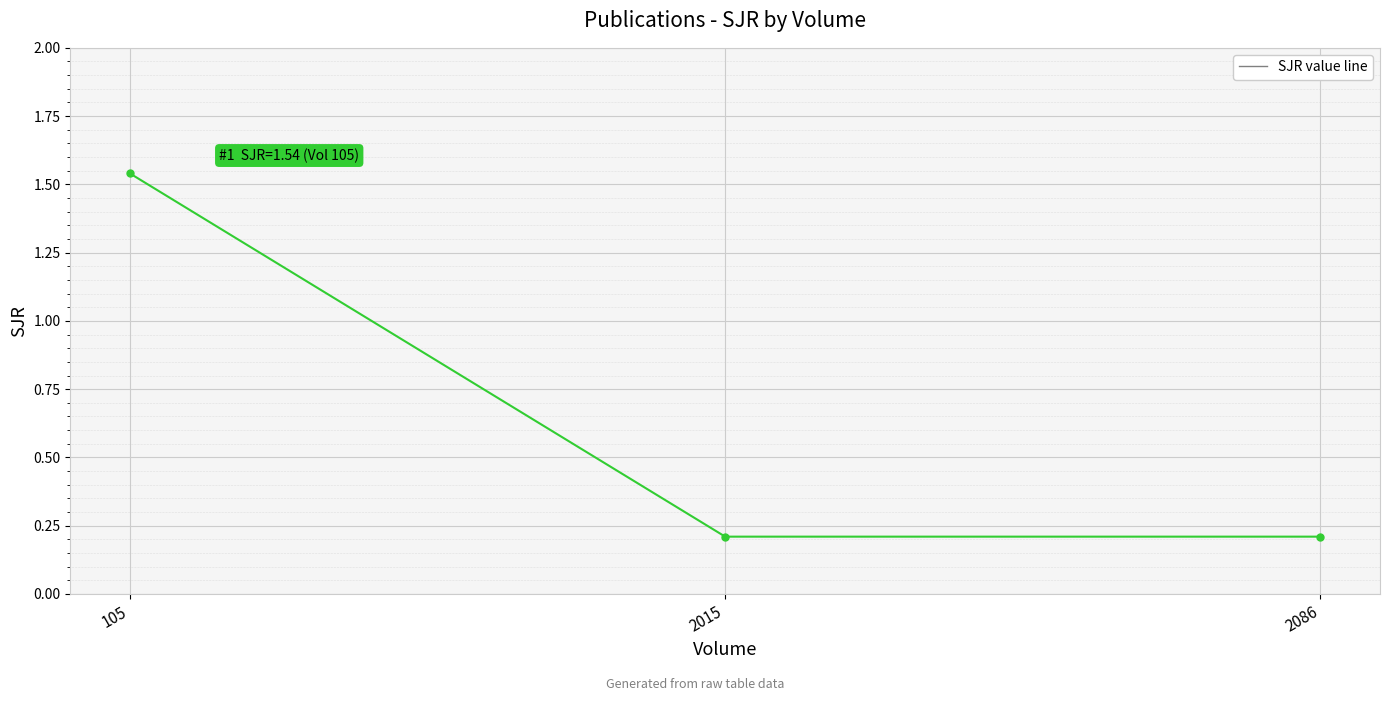

True or false: the data shows 0.1 at 2015.

False